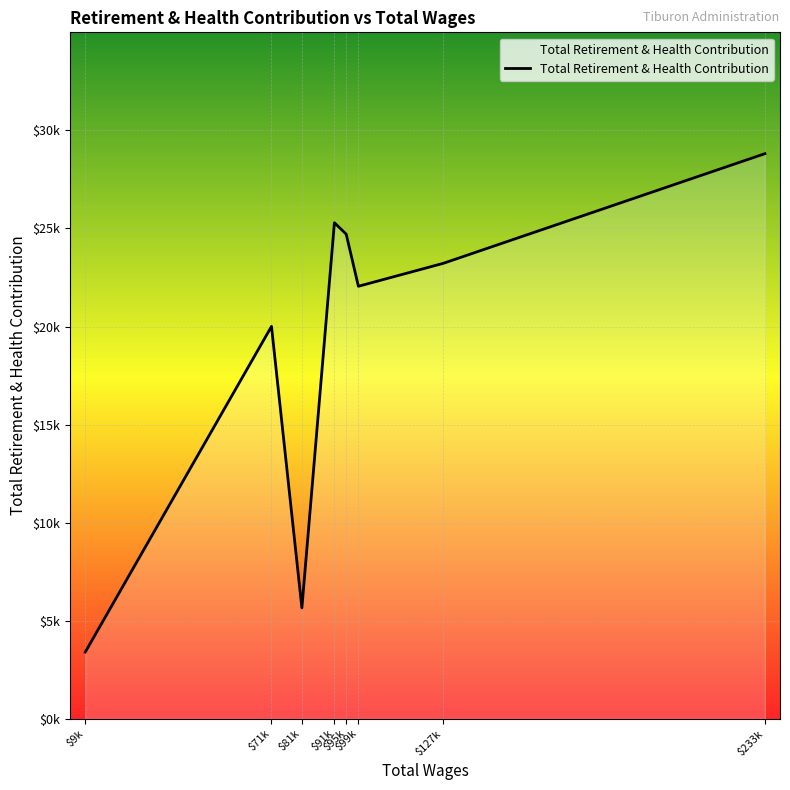

What is the maximum value shown in the chart?

28813